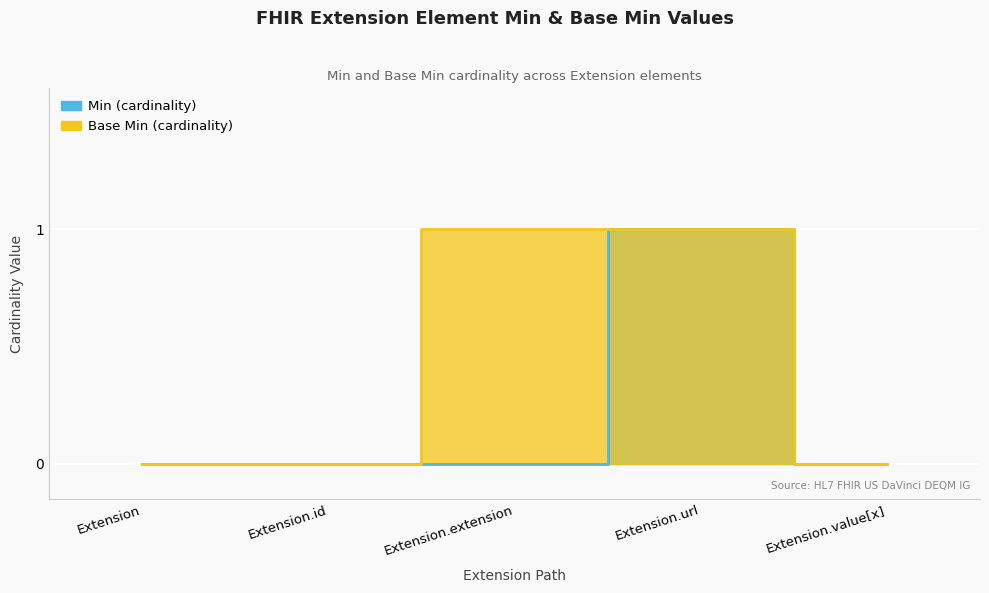

What is the value of the Base Min point at the 3rd from the left?

1